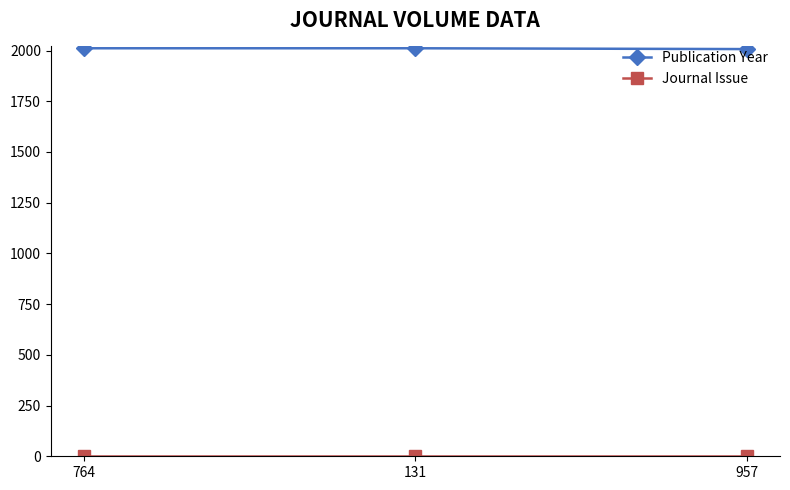

What is the total value across all series at 957?

2008